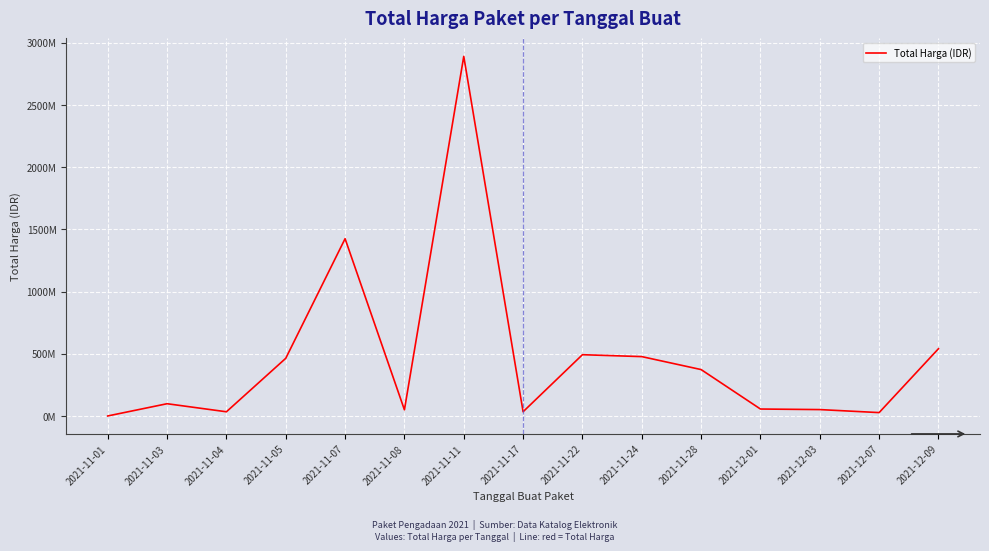

Is this an area chart (filled region under the line)?

No